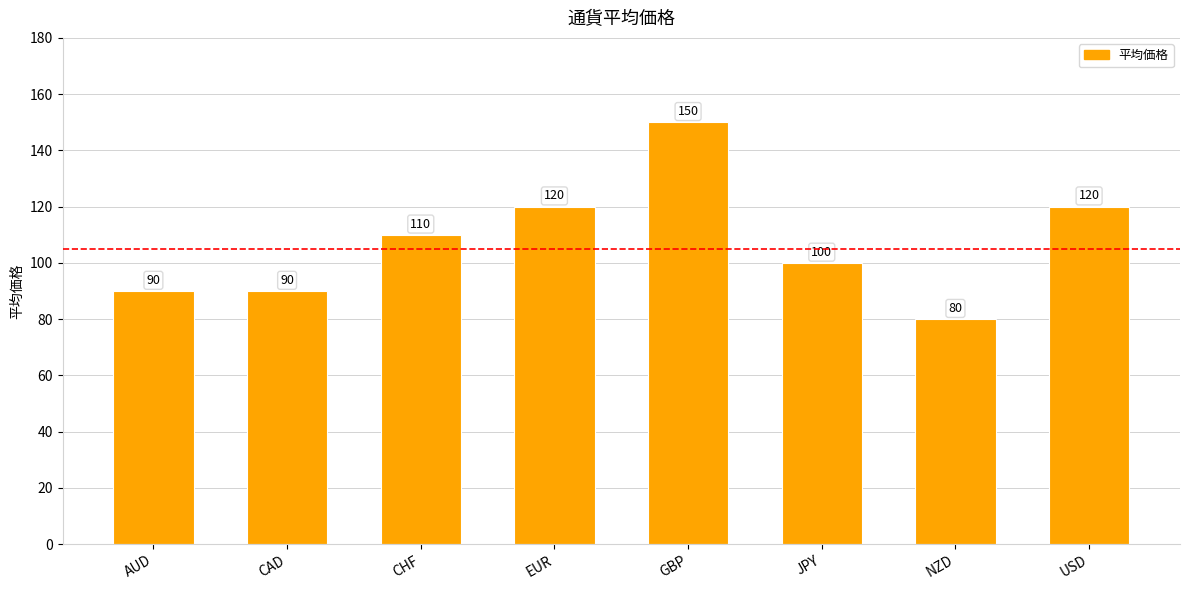

What is the ratio of the value at JPY to the value at CAD?

1.1